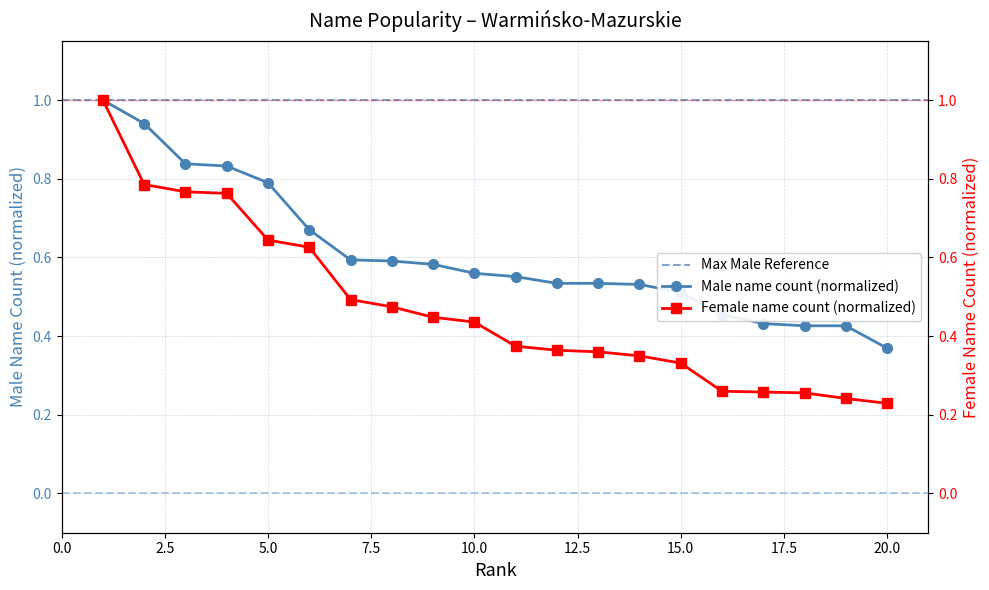

Is it true that Female count equals 0.4 at 17?

False